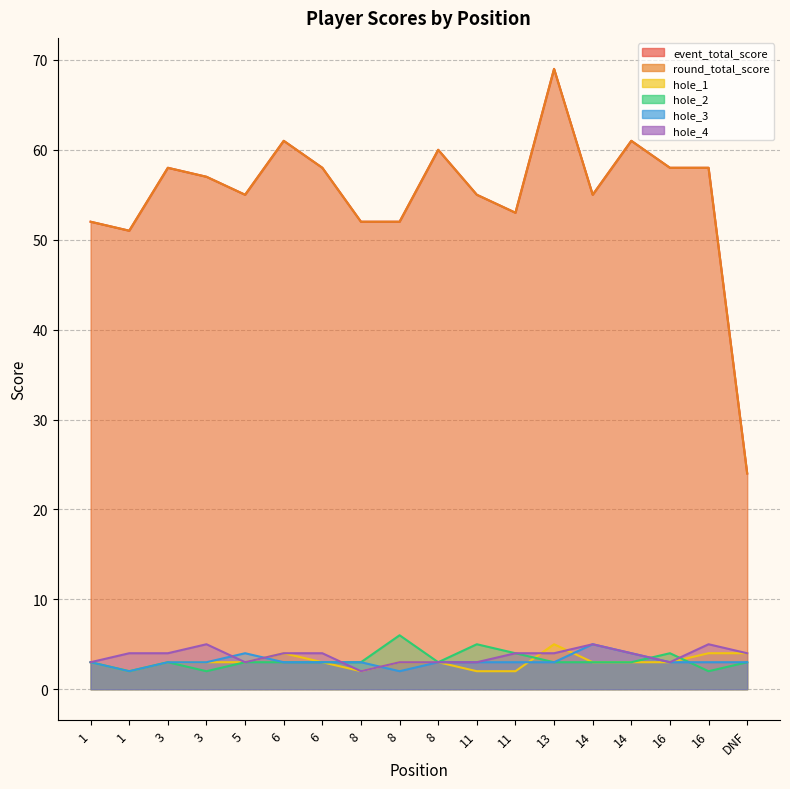

At how many categories does at least one series exceed 50?

17